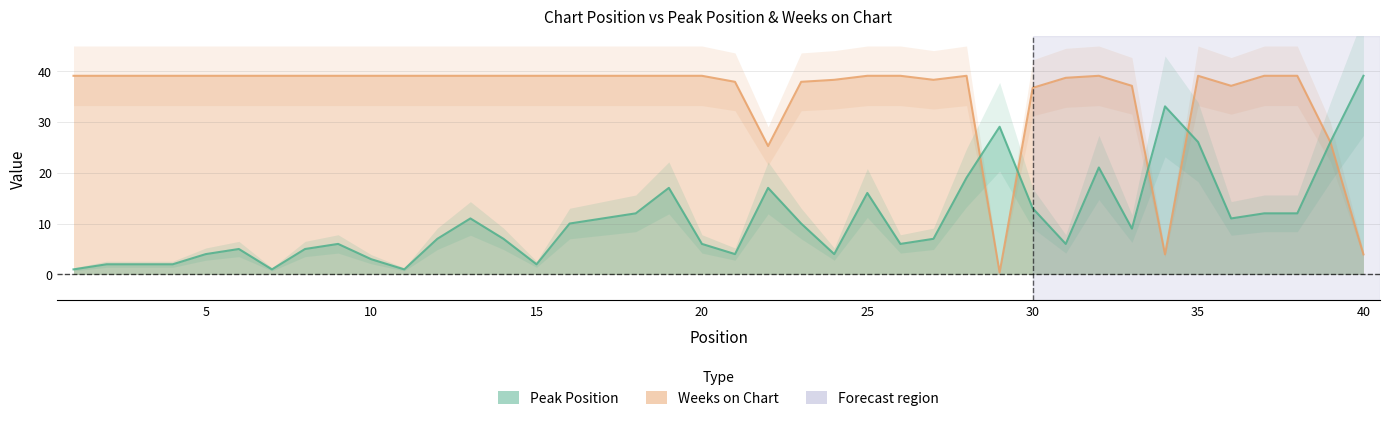

True or false: Peak Position and Weeks on Chart cross at least once.

True